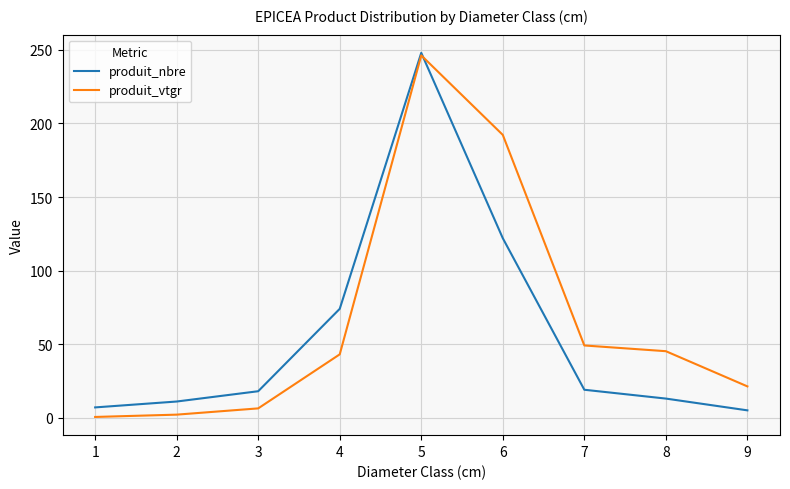

What is the sum of the produit_nbre values at 8 and 5?

261.0